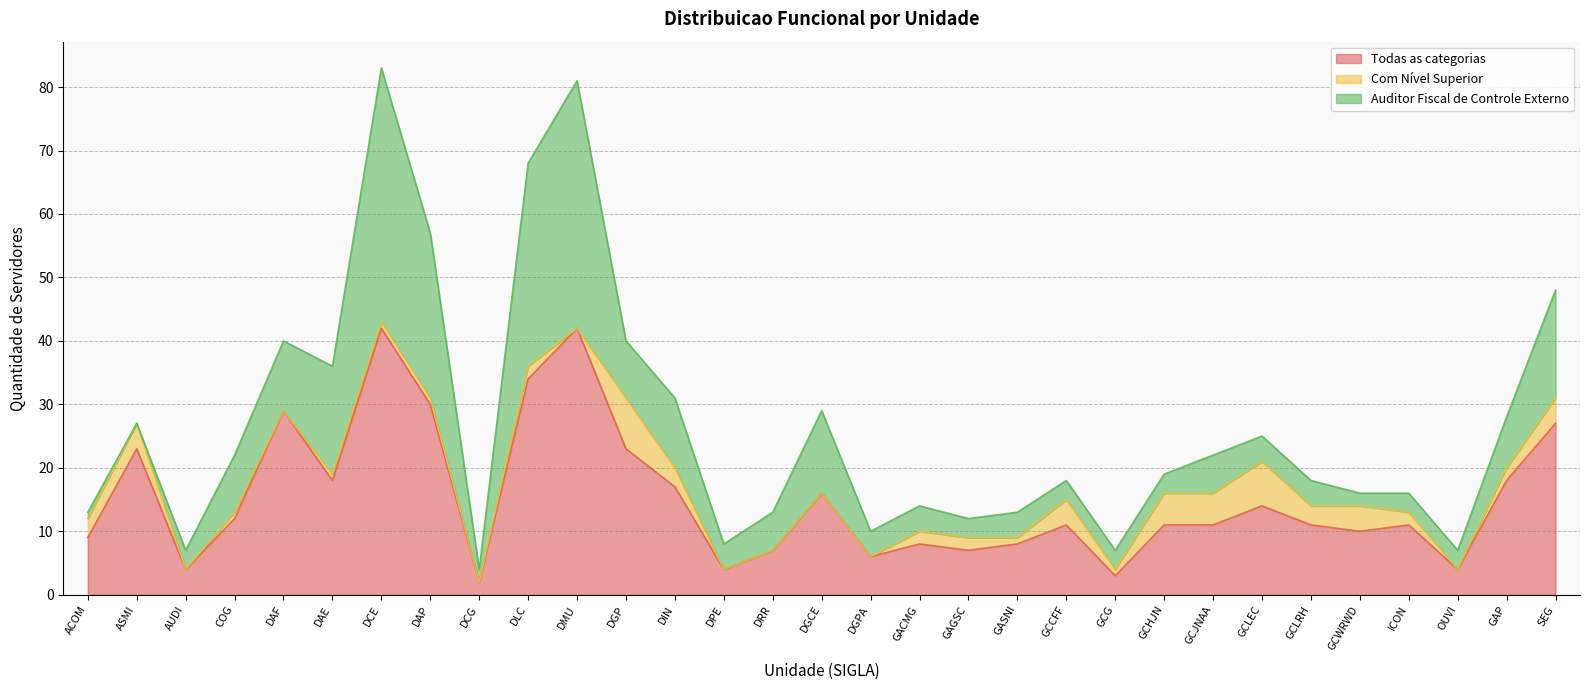

What is the average value of the Todas as categorias series?

15